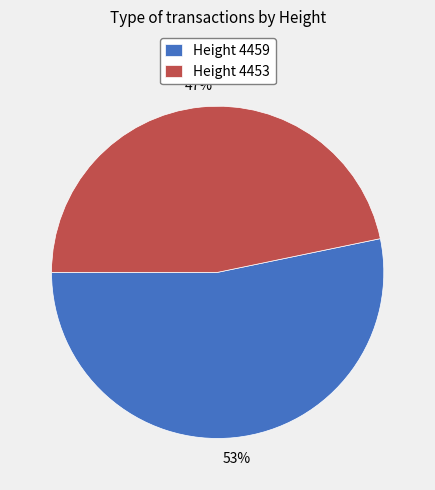

Which has a higher value, Height 4459 or Height 4453?

Height 4459